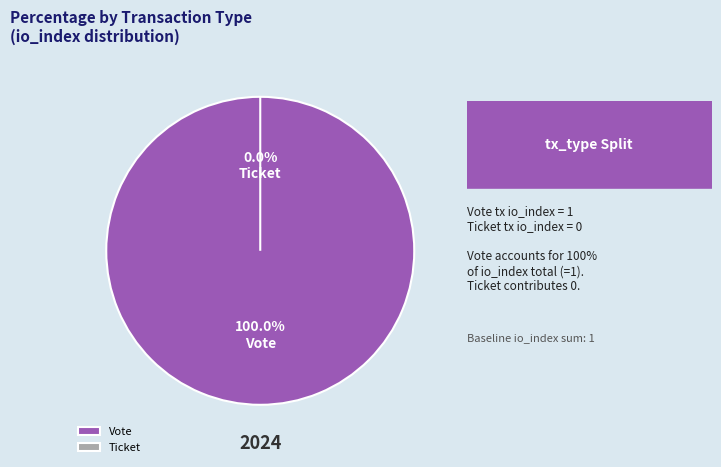

Which has a higher value, Ticket or Vote?

Vote